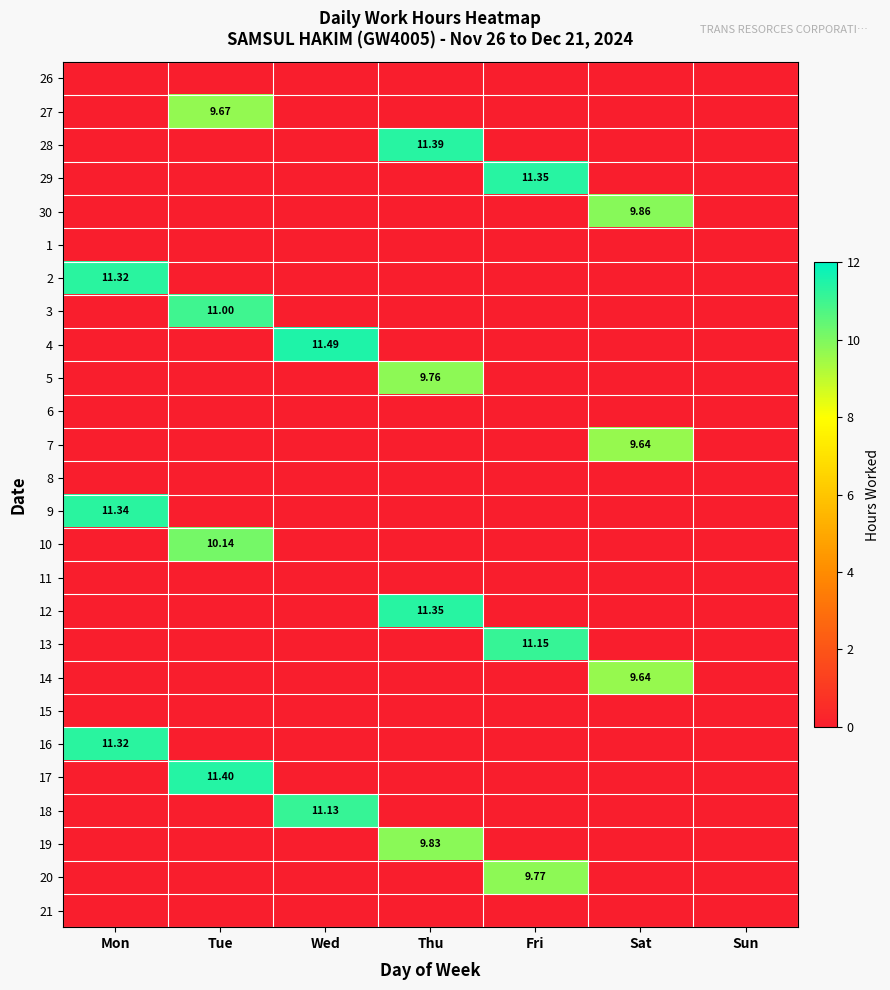

Where is 28 nearest to the value 5?

Mon